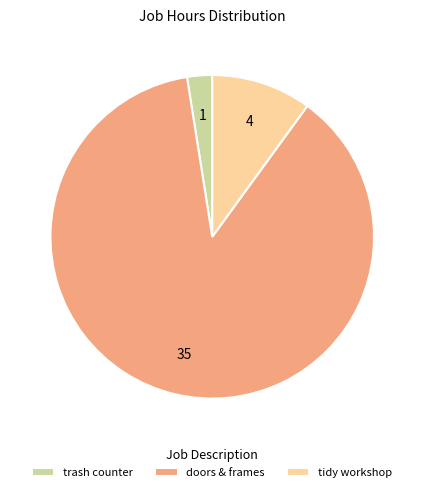

Which category accounts for the majority?

doors & frames